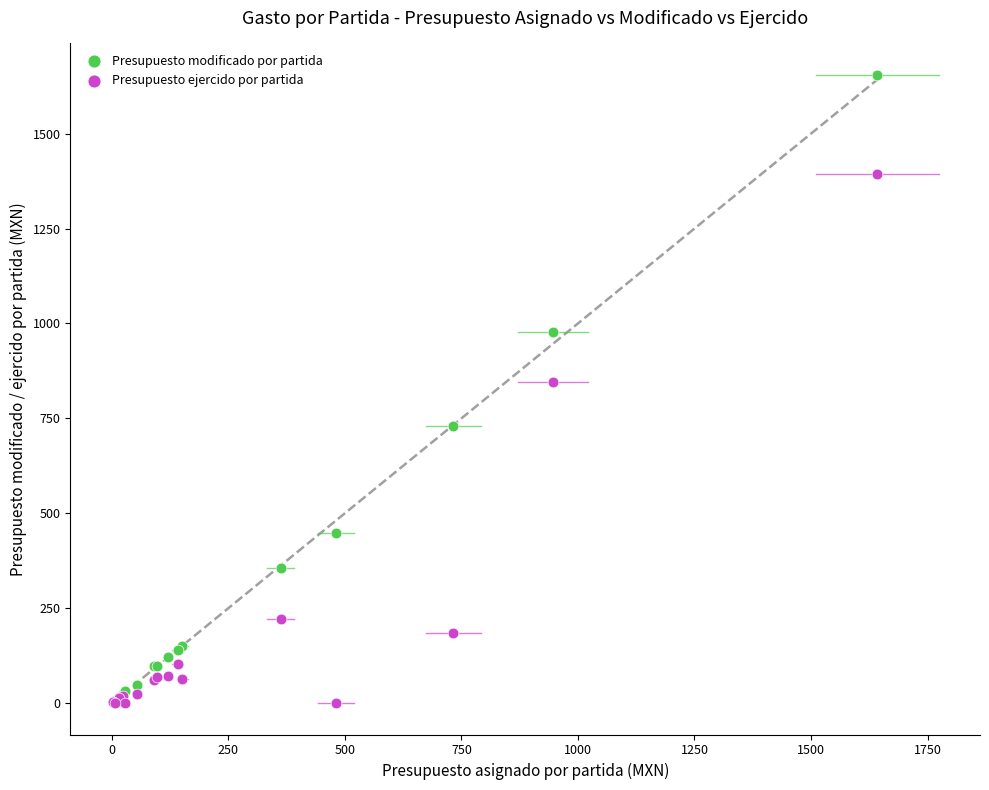

In the Presupuesto modificado por partida series, what Y value is closest to 828?

730.7